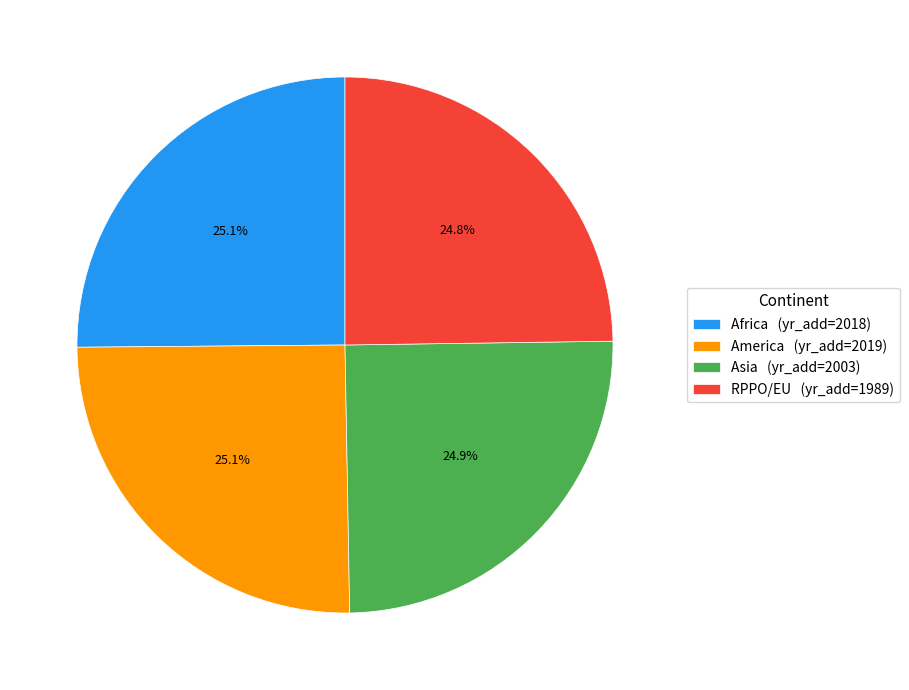

To the nearest percent, what portion does RPPO/EU represent?

25%